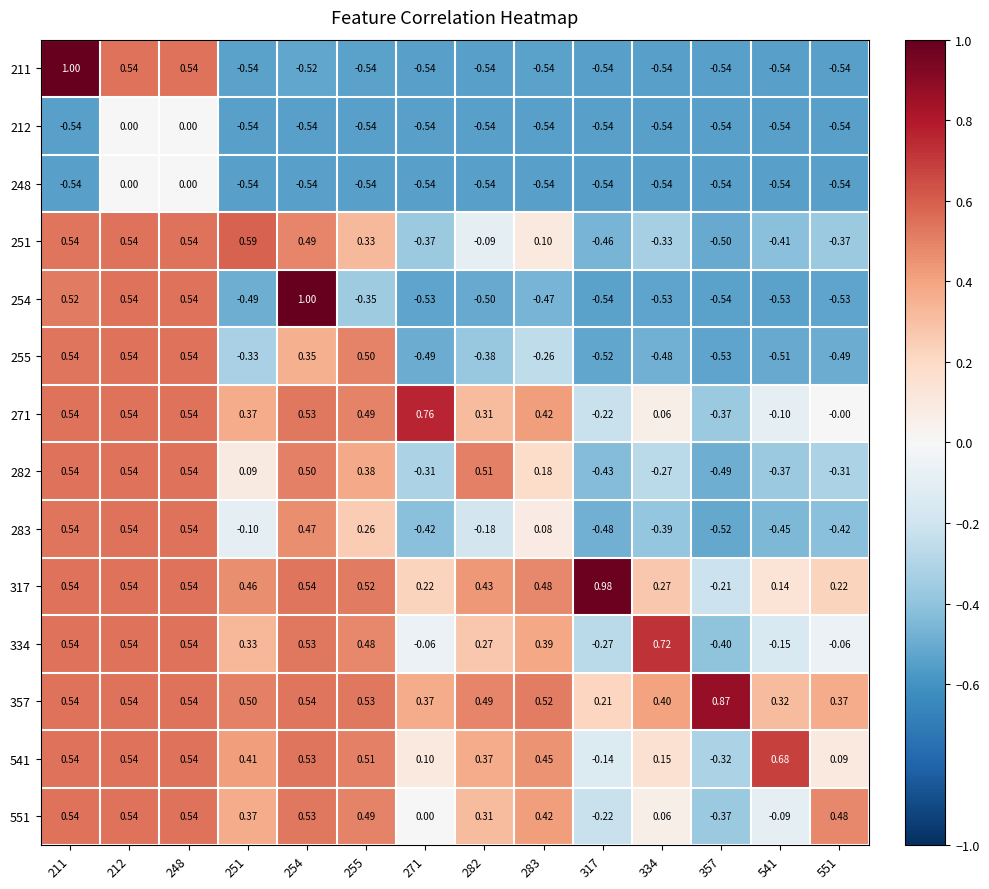

Is the value of 211 at 211 greater than the value of 248 at 551?

Yes